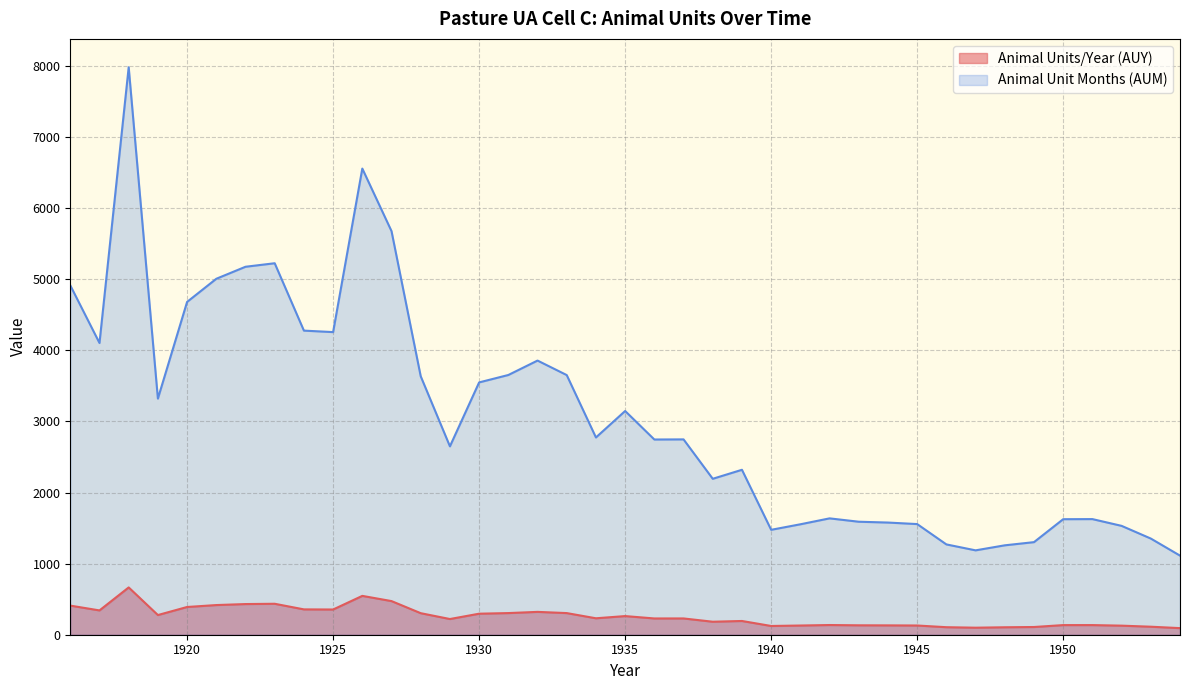

In Animal Units/Year (AUY), how many points are lower than both neighbors (excluding endpoints)?

9